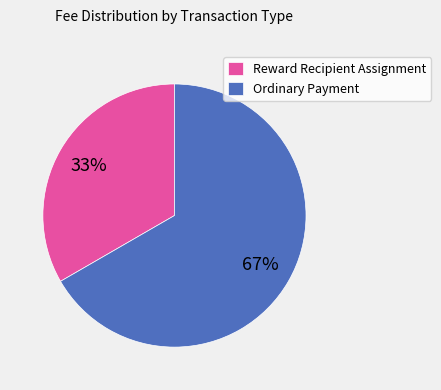

Is it true that Ordinary Payment is 85% of the pie?

False